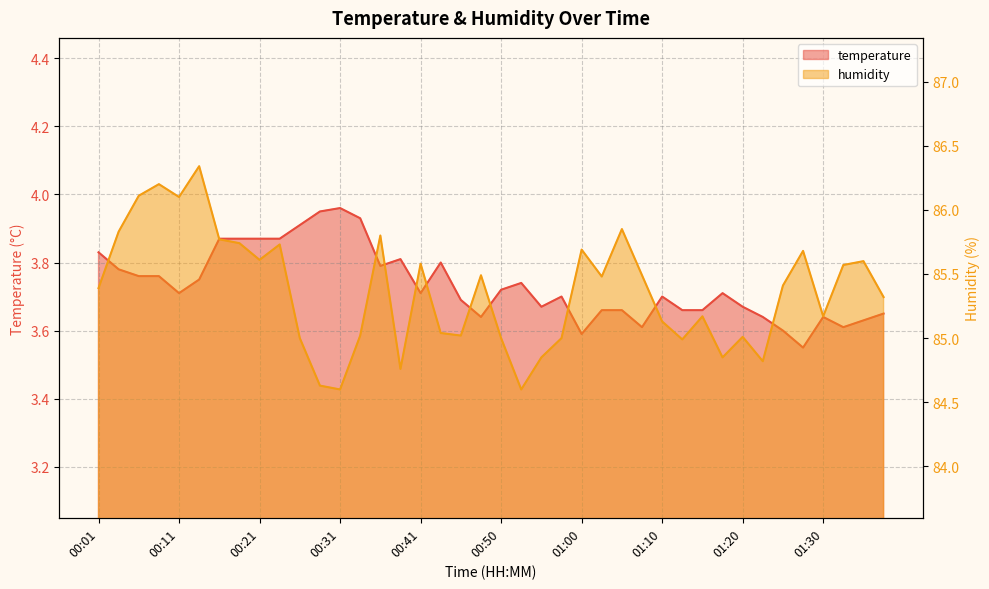

How many lines are shown in the chart?

2